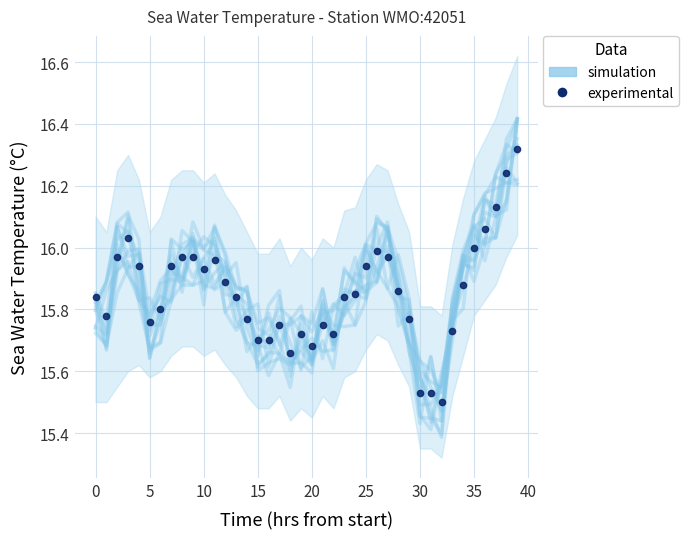

Which series has the largest total across all categories?

experimental